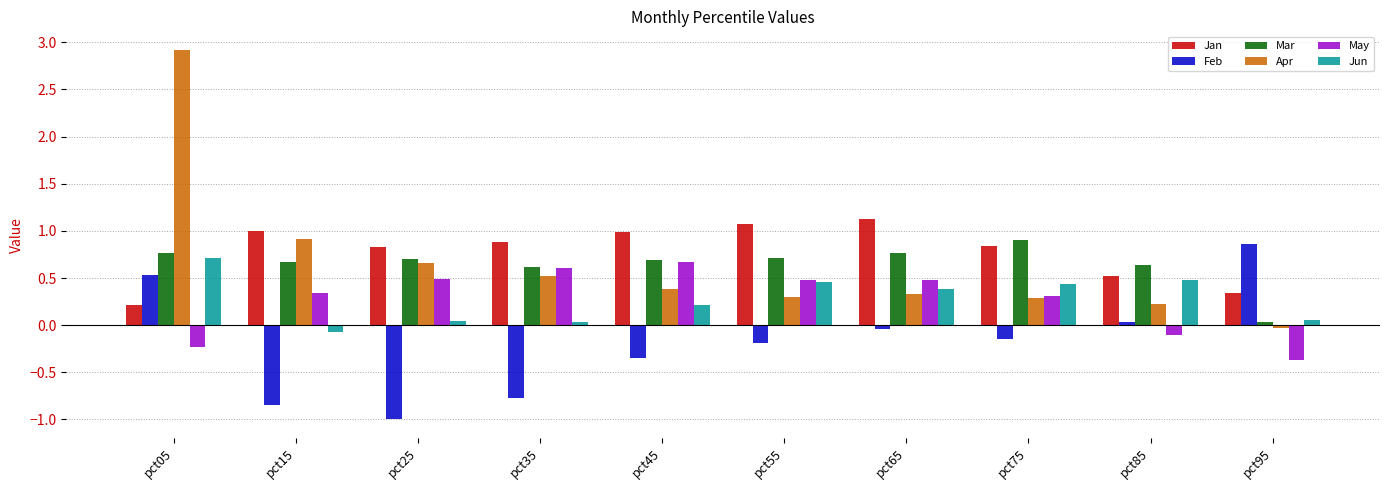

What is the maximum value for Feb?

0.9